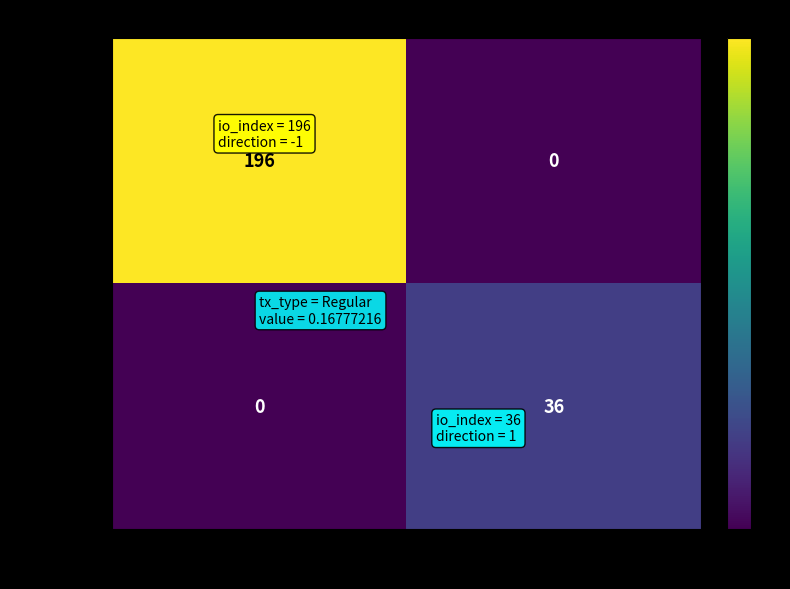

Rank the series at 1 from lowest to highest value.

824b0cc8…, b6511982…